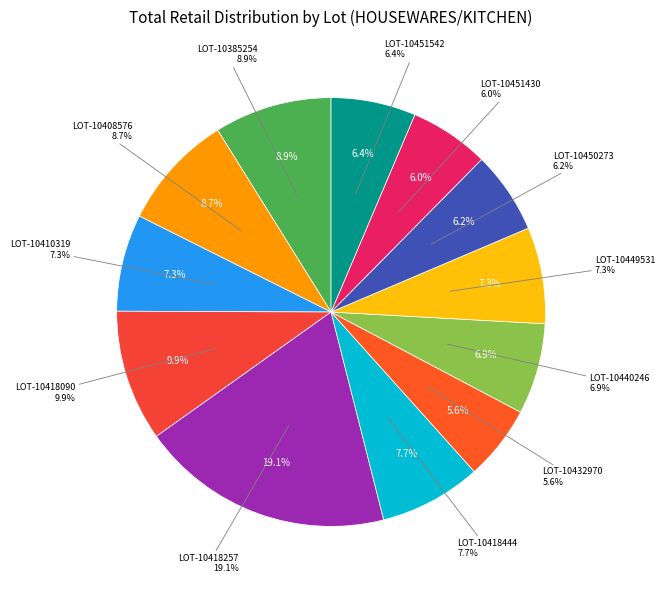

Is there a majority slice in this chart?

No